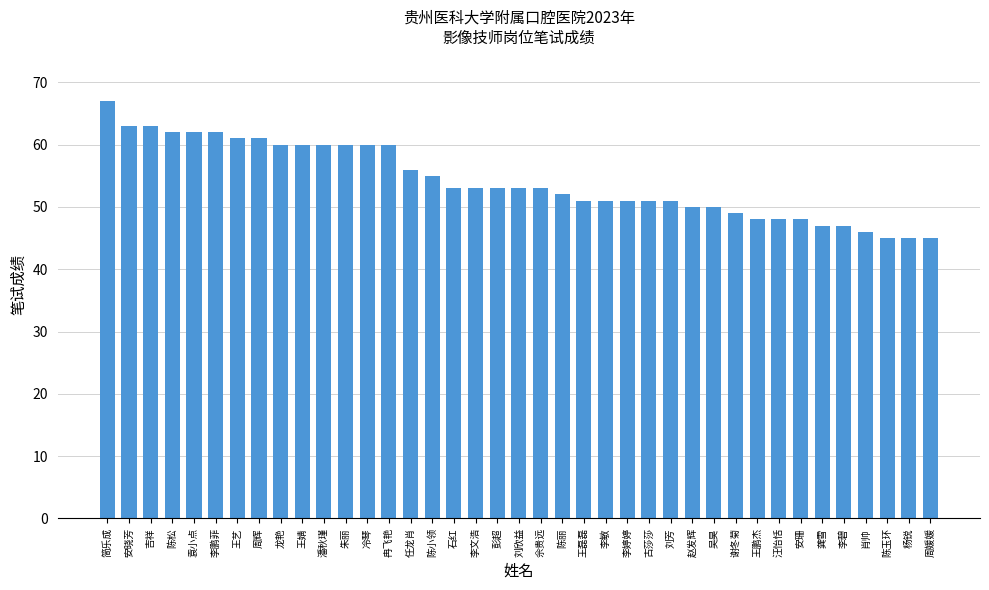

What is the label of the 22nd bar from the right?

李文浩